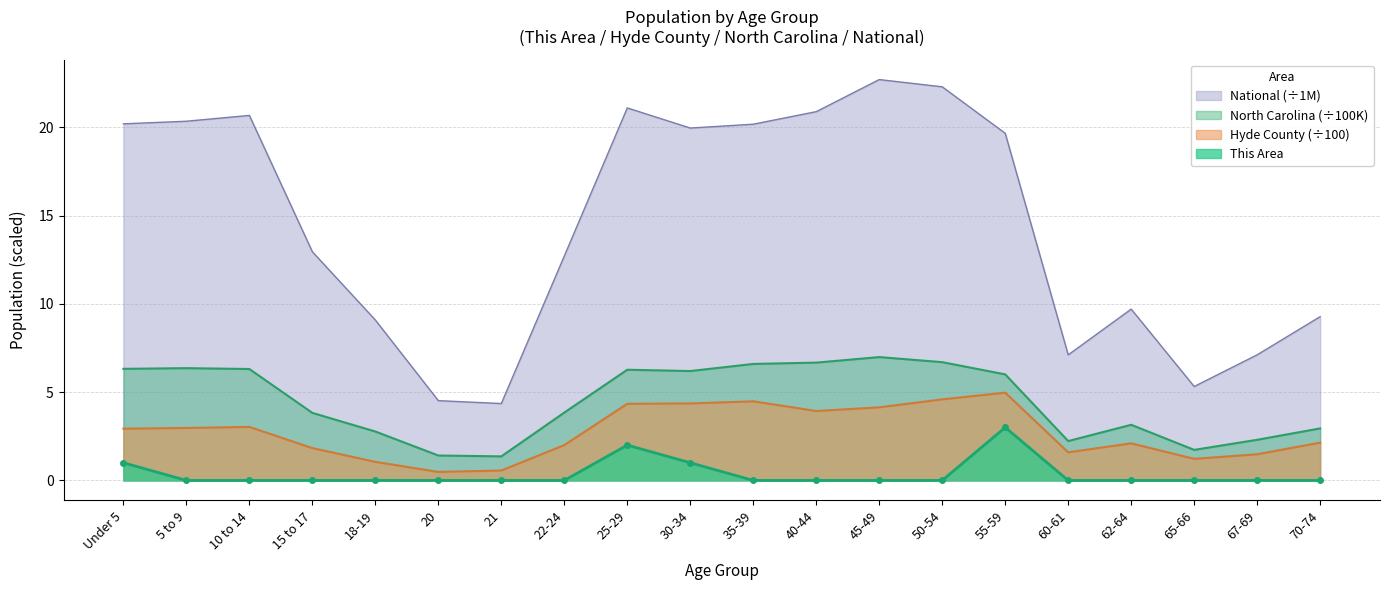

In Hyde County, how many points are higher than both neighbors (excluding endpoints)?

4